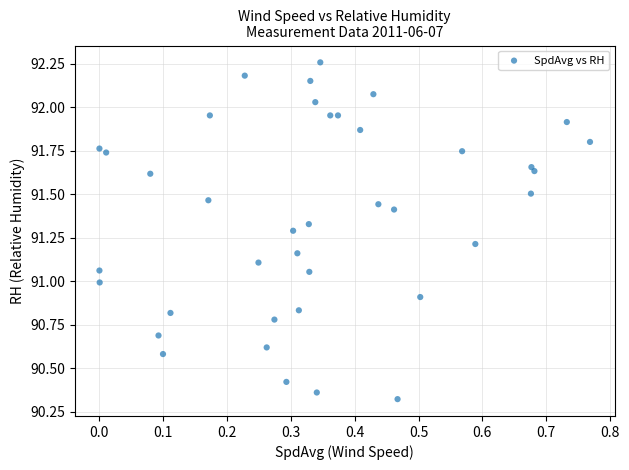

What is the range of Y values (max minus min)?

1.9